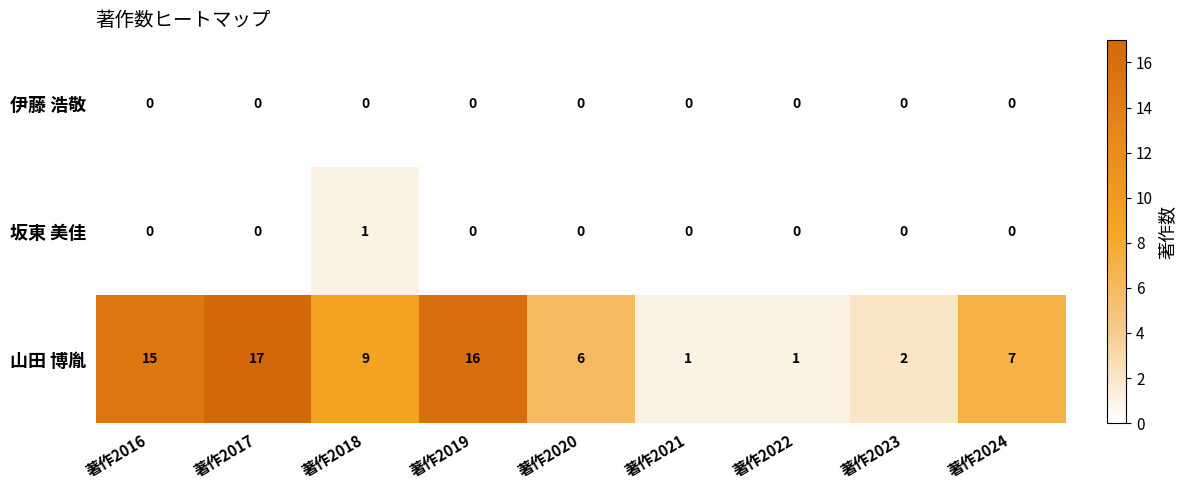

Which series has the largest total across all categories?

山田 博胤